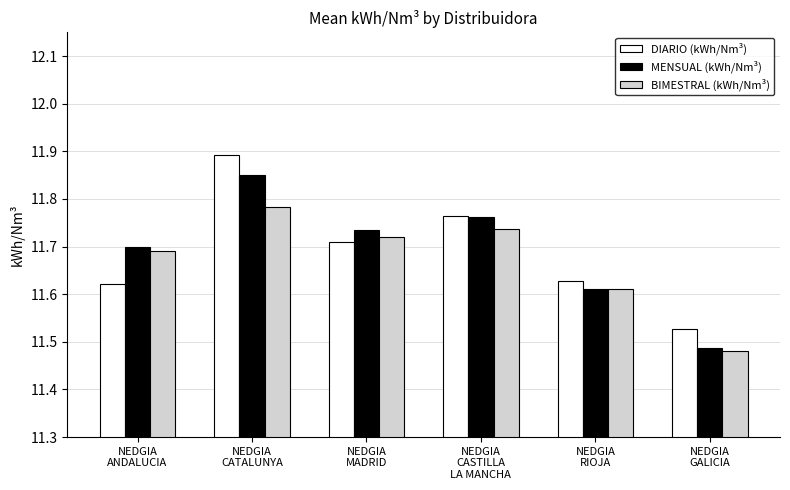

The value of MENSUAL (kWh/Nm³) at NEDGIA
CASTILLA
LA MANCHA is 7.6. True or false?

False